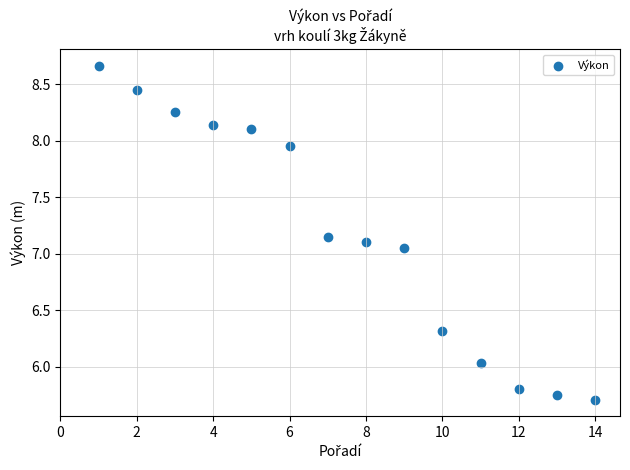

What is the range of X values (max minus min)?

13.0